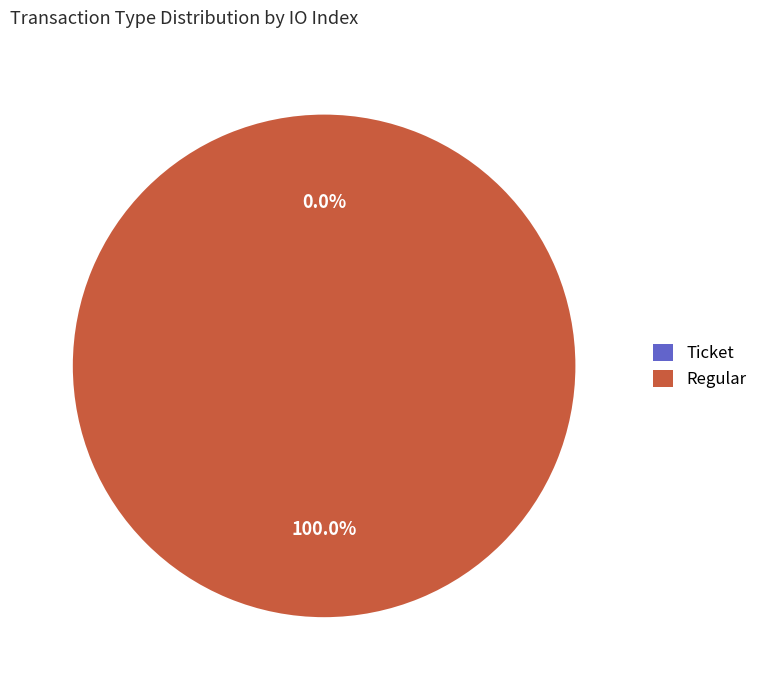

To the nearest percent, what is the average slice percentage?

50%